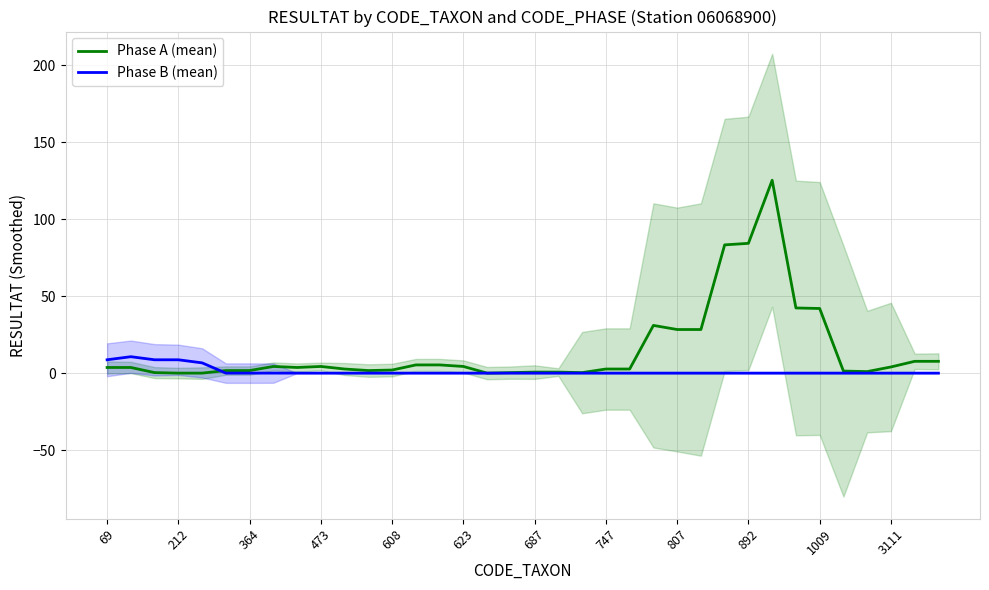

In Phase A (mean), how many points are higher than both neighbors (excluding endpoints)?

4